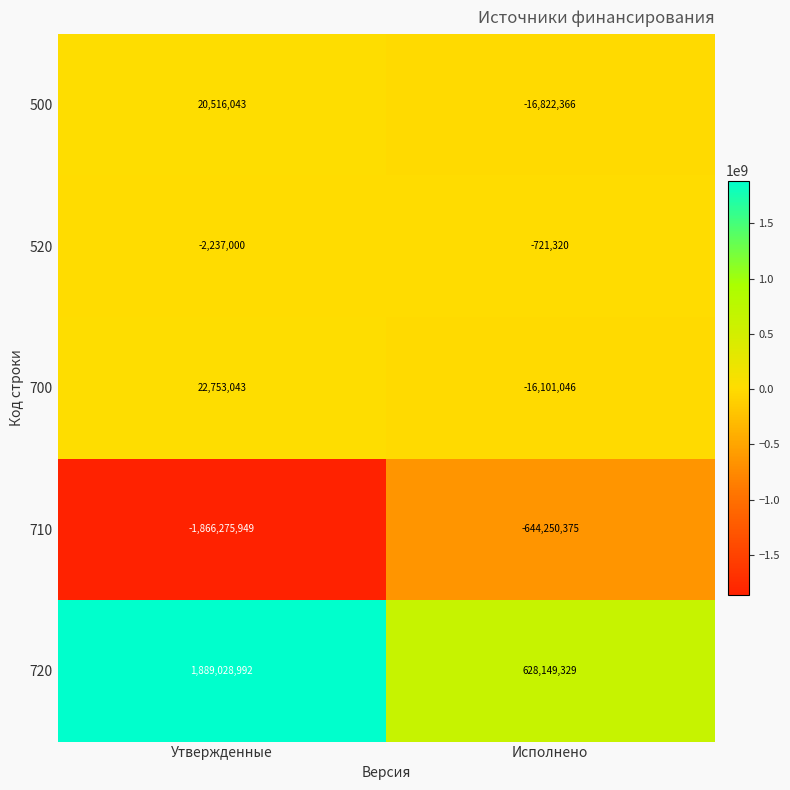

Which category has the lowest value across all series?

Утвержденные